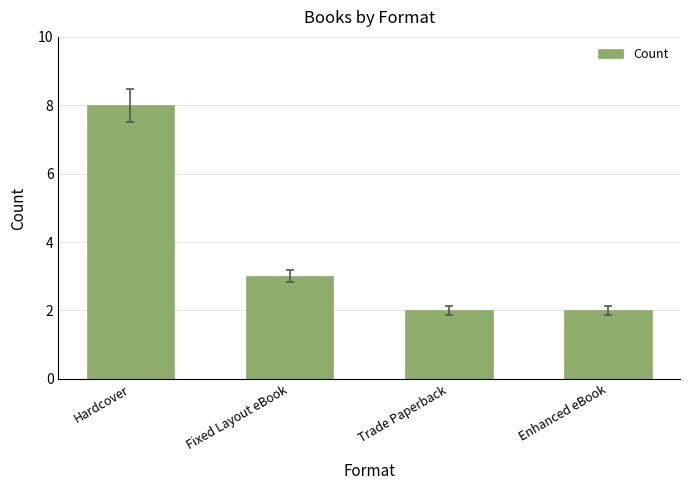

What is the value of the 4th bar from the left?

2